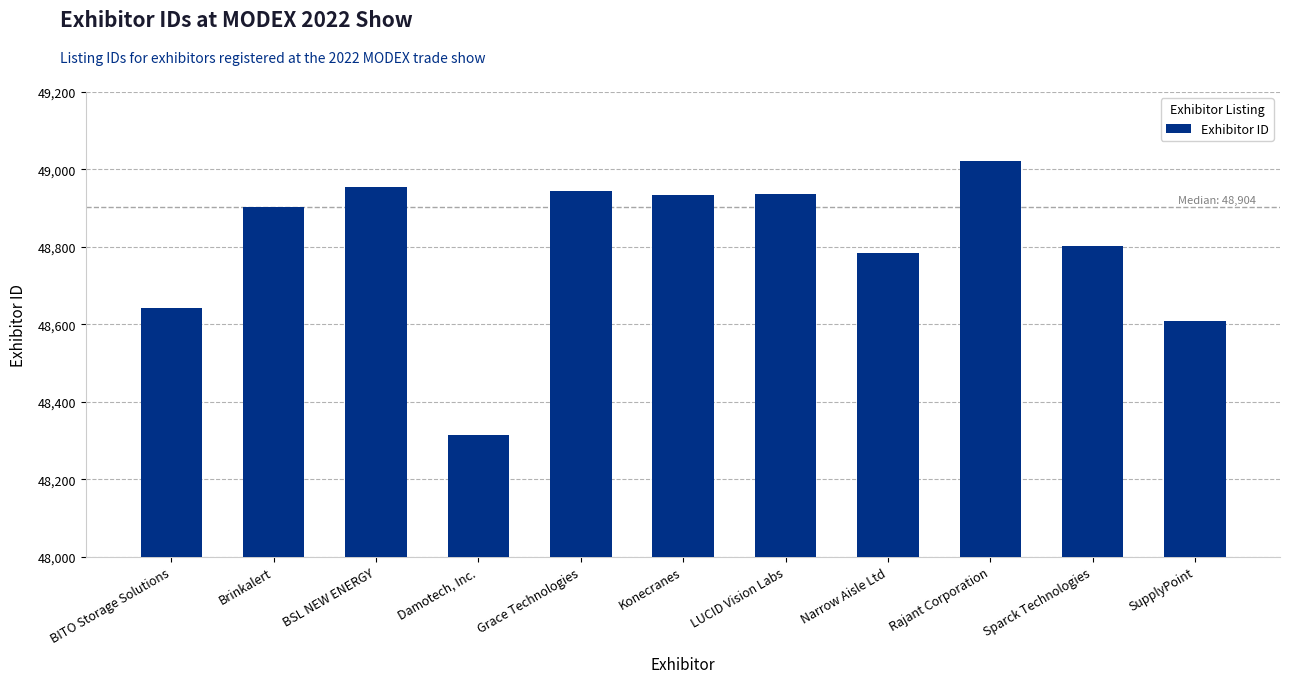

What is the change in value from BITO Storage Solutions to BSL NEW ENERGY?

+313